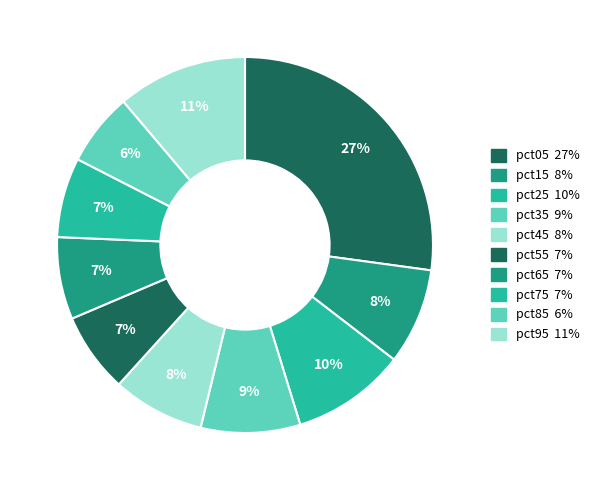

Count the number of slices in the pie.

10